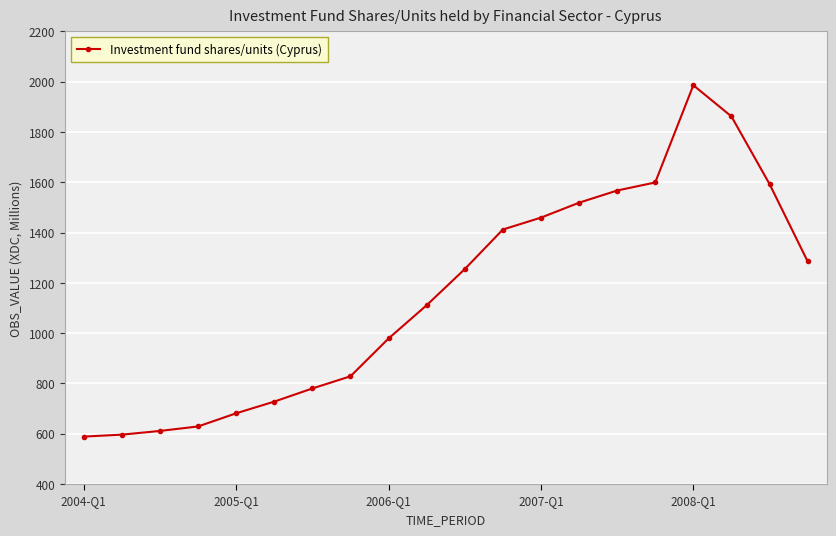

What is the difference between the maximum and minimum values?

1397.4